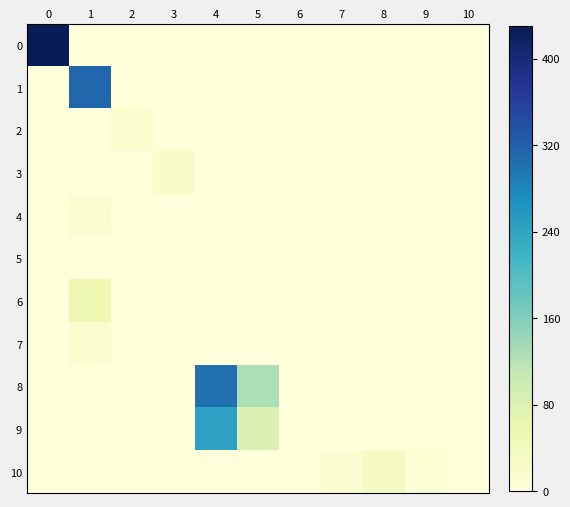

Which category has the lowest value across all series?

1